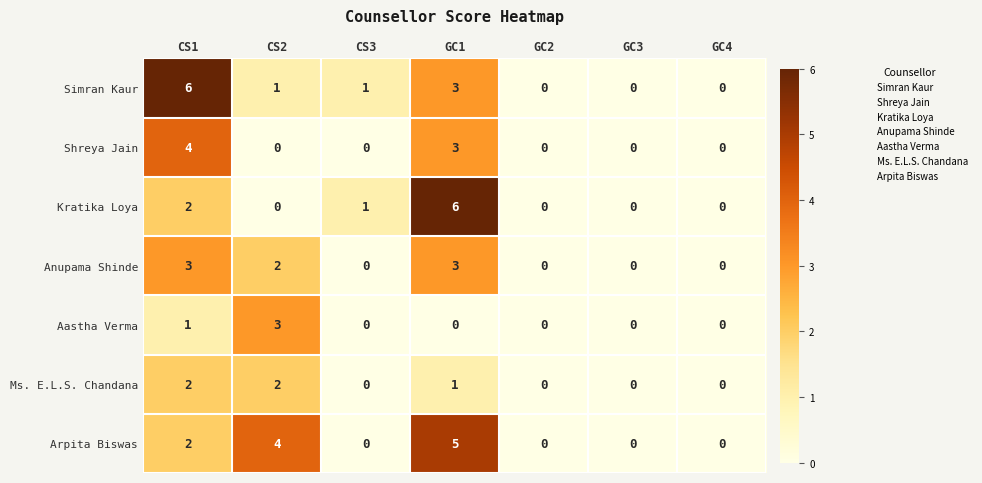

Where is Aastha Verma nearest to the value 1?

CS1